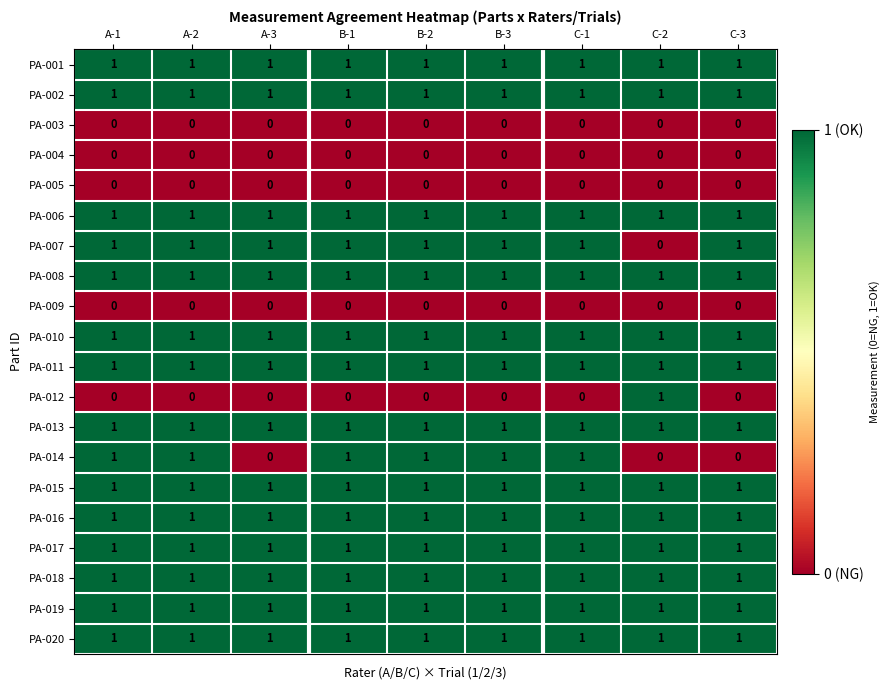

True or false: PA-011 has a value of 0 at B-1.

False